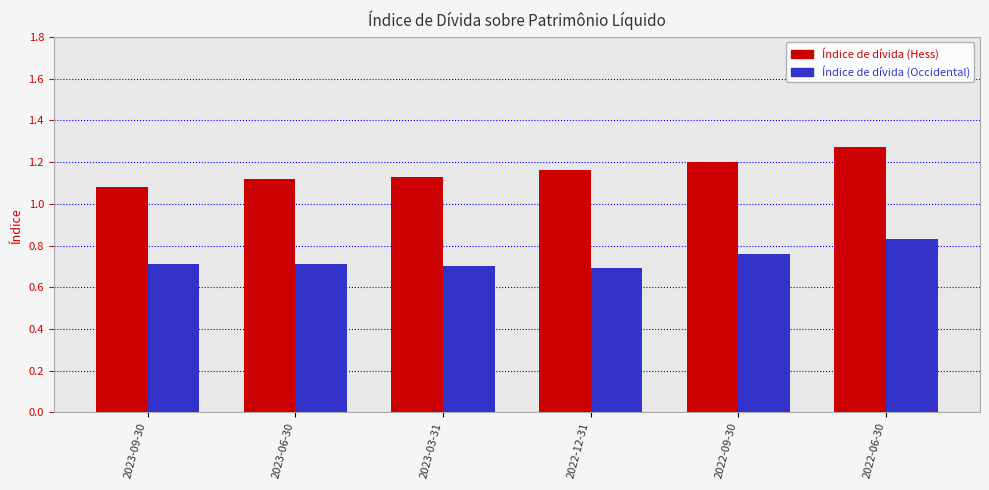

The Índice de dívida (Hess) series shows 1.5 at 2023-03-31. True or false?

False